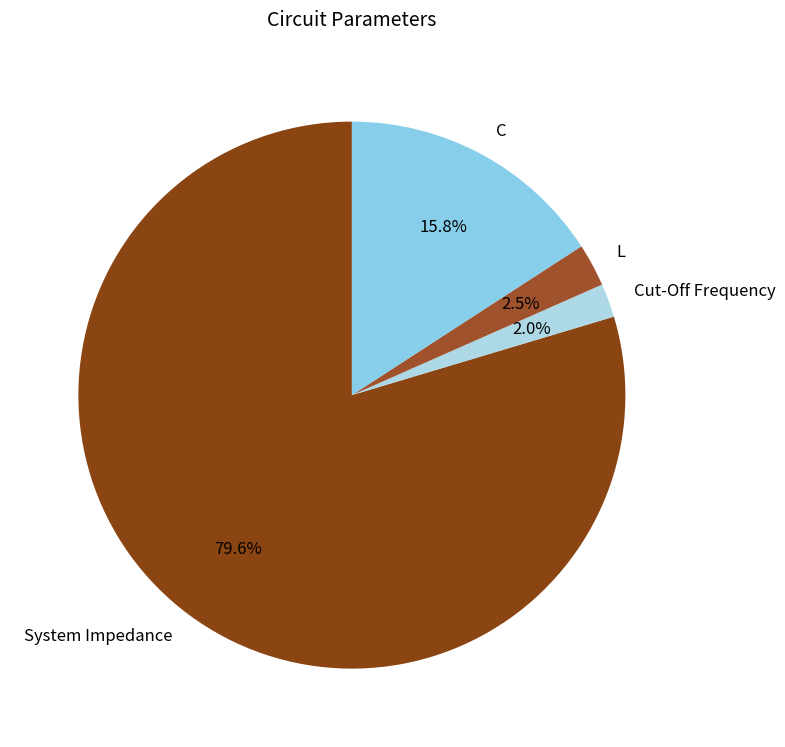

The L slice represents 16% of the pie. True or false?

False